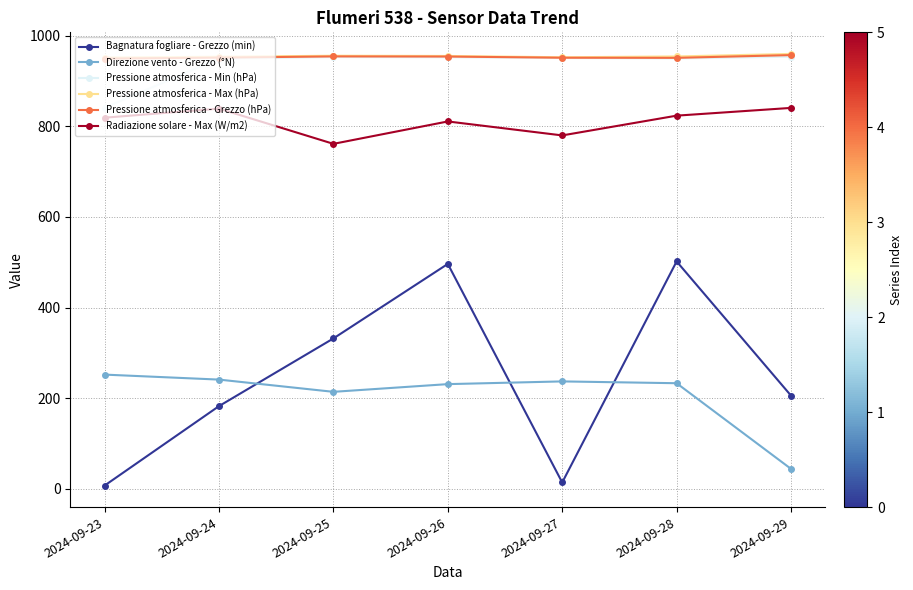

At how many categories does at least one series exceed 465?

7